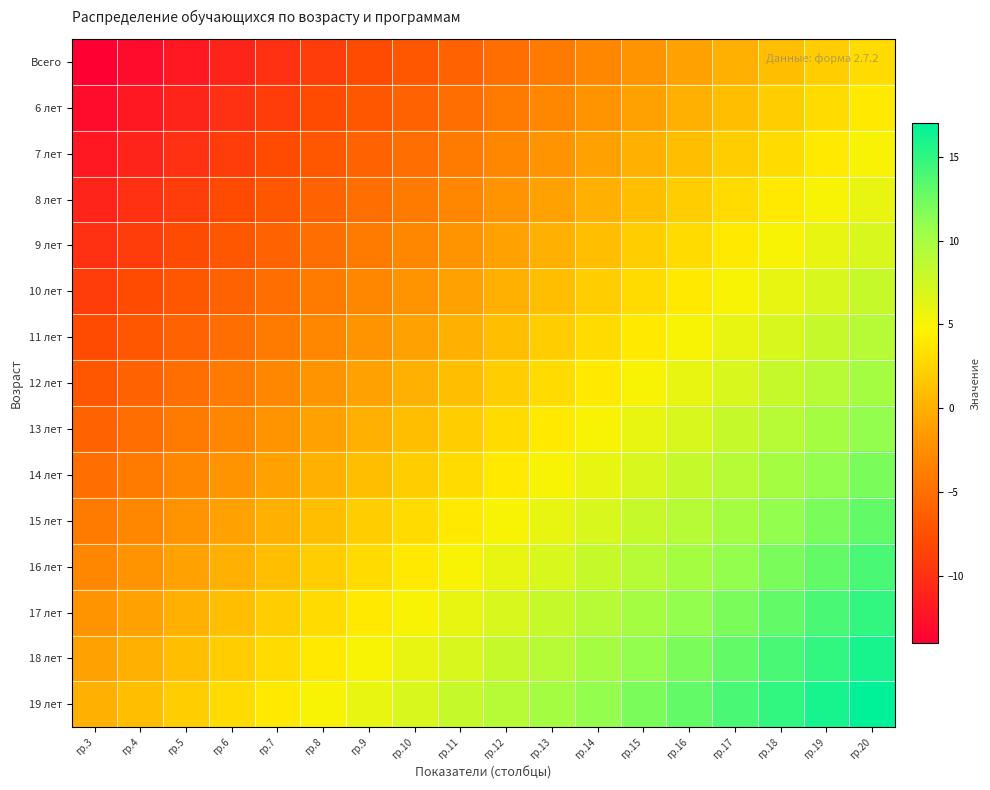

Count the number of categories in the chart.

18